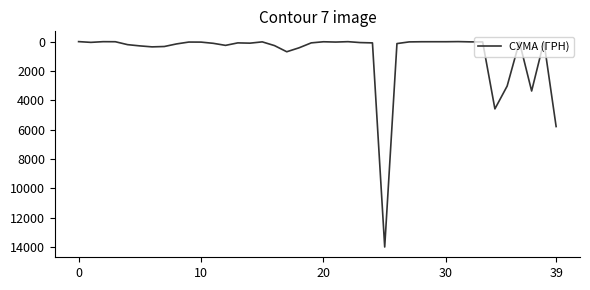

Does the chart display data point markers on the line(s)?

No